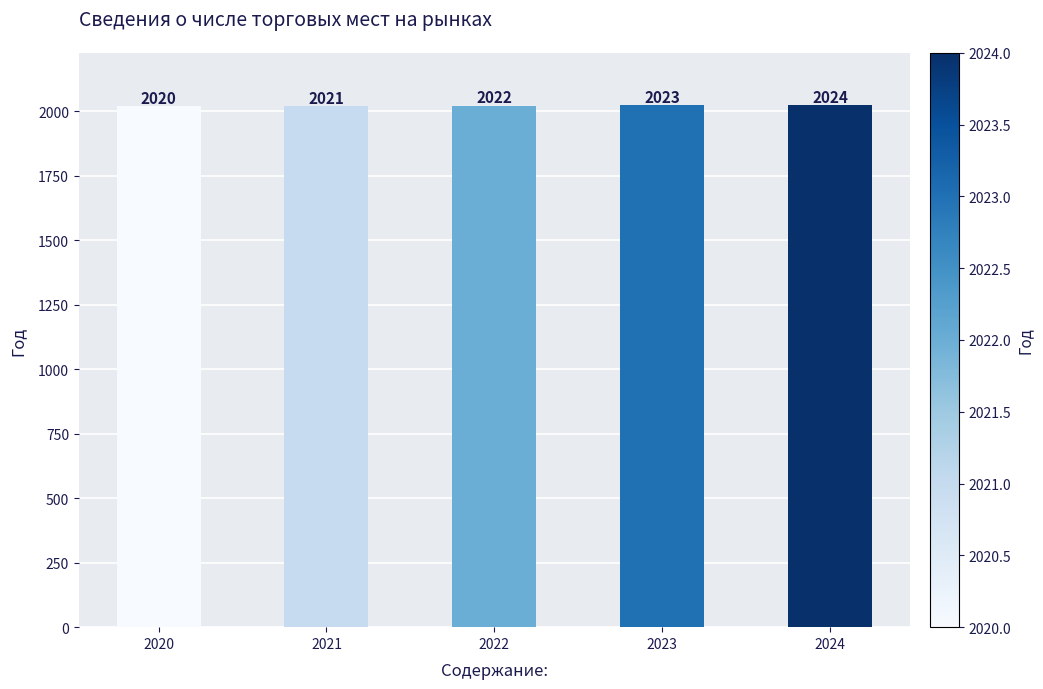

Which category has the lowest value across all series?

2020